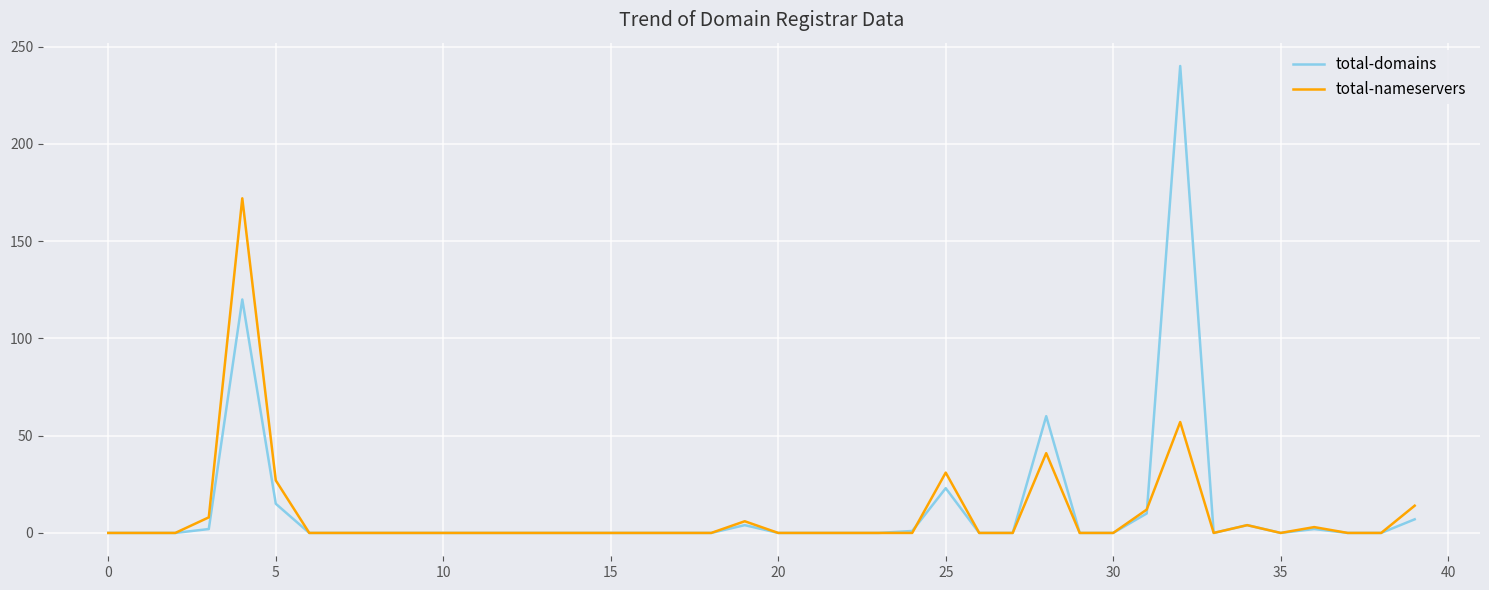

What is the maximum value for total-nameservers?

172